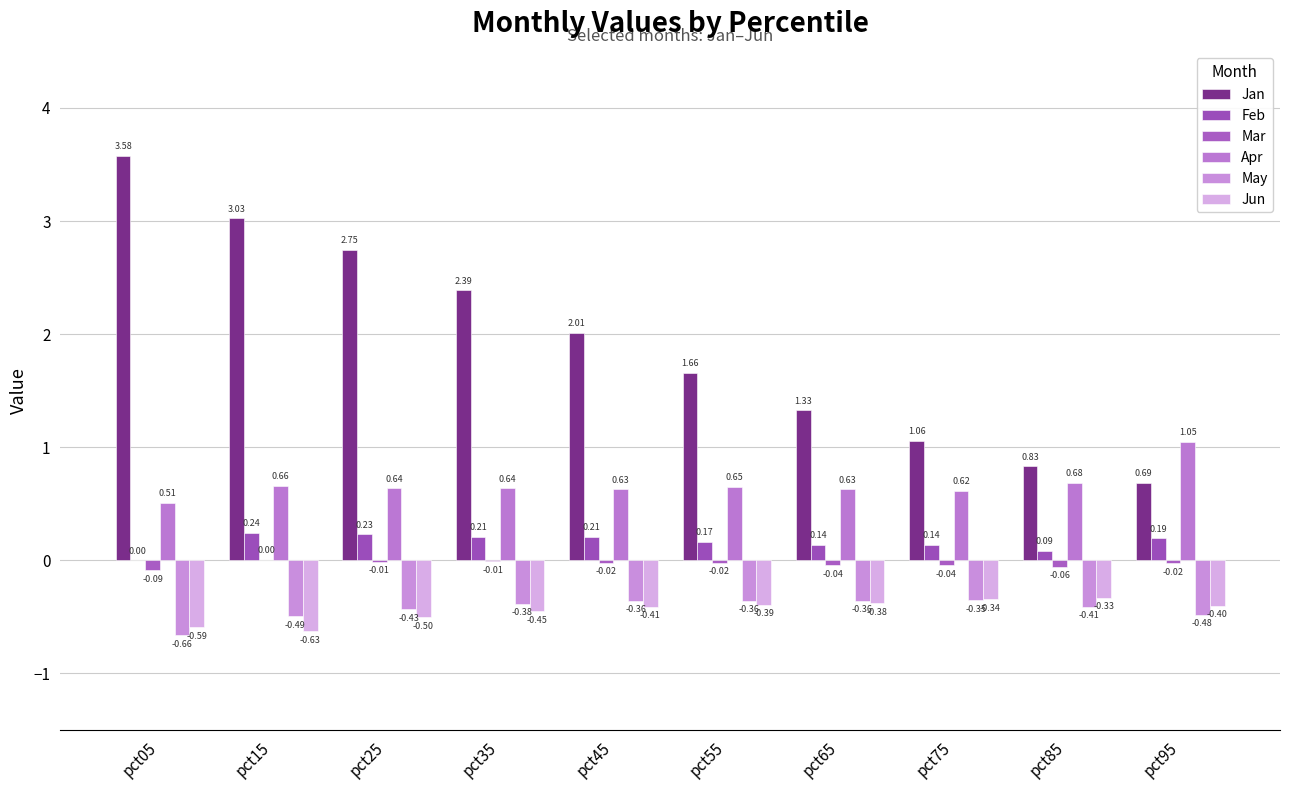

What value does the Jan series have at pct55?

1.7